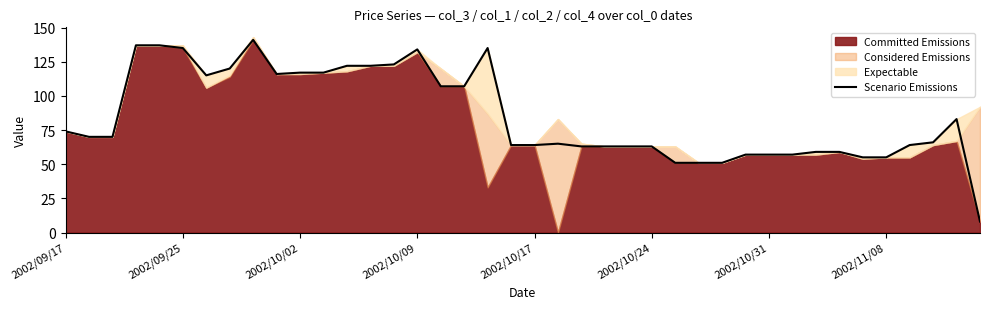

The value of Scenario Emissions at 2002/09/17 is 111. True or false?

False